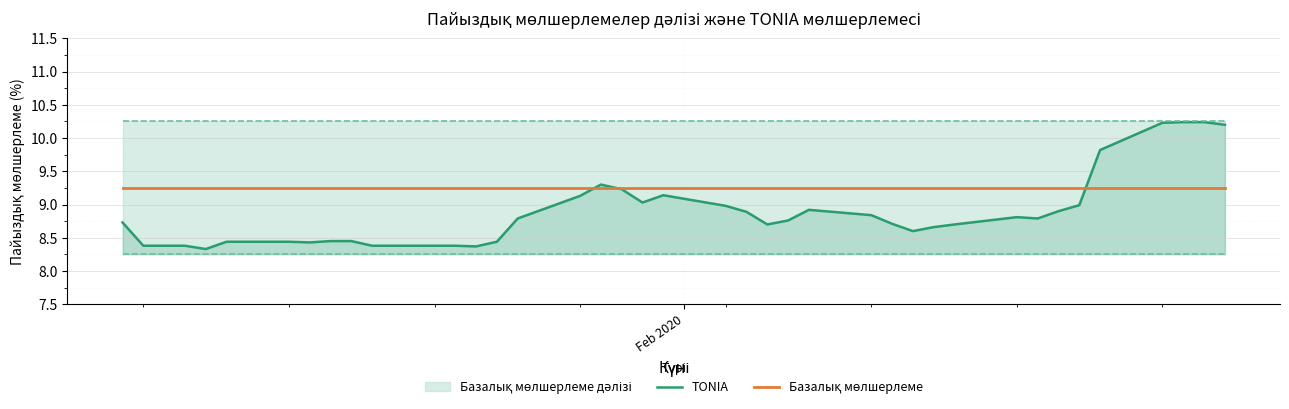

How many lines are shown in the chart?

2